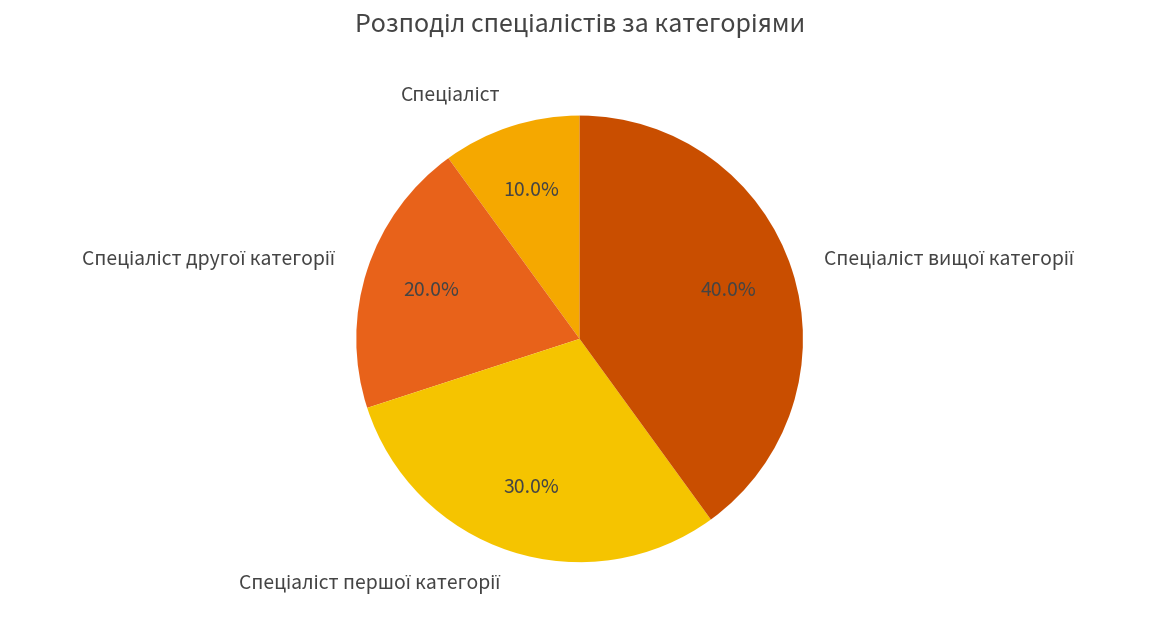

Is there any slice that represents more than half of the pie?

No